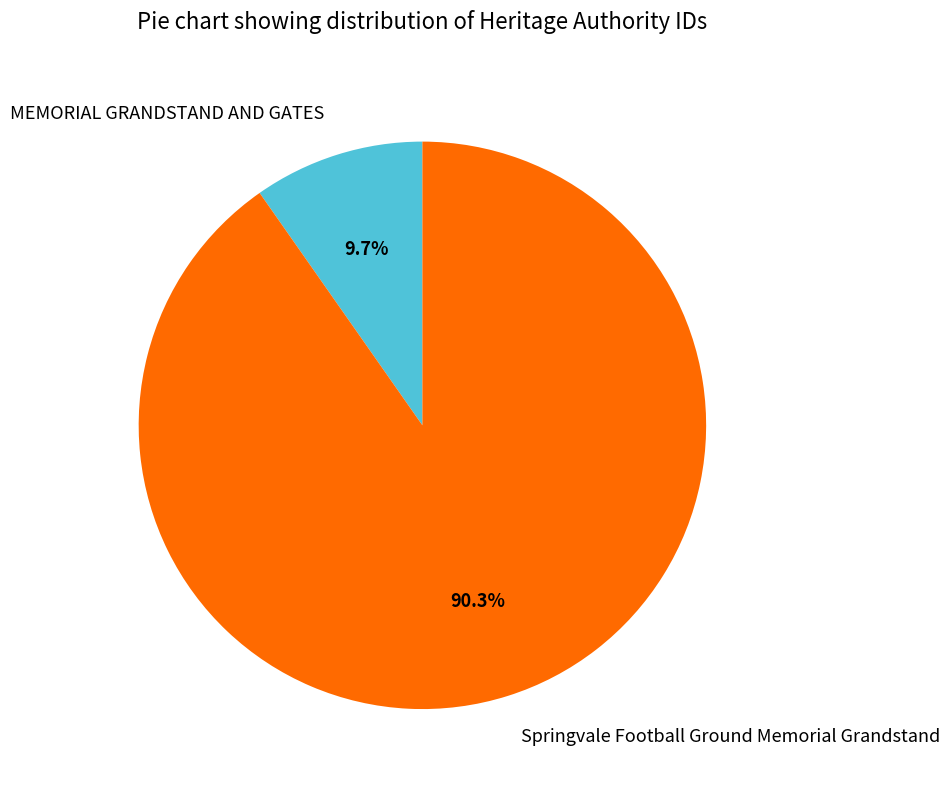

What is the largest slice in the pie chart?

Springvale Football Ground Memorial Grandstand